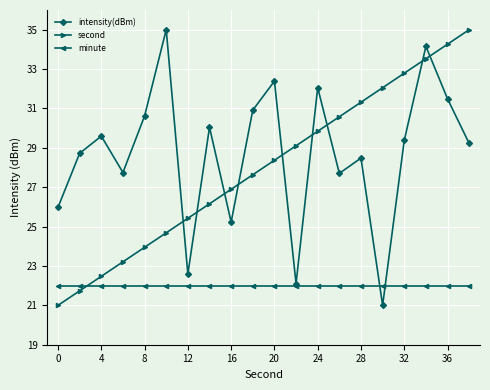

Reading left to right, transcribe all the data shown in this chart.

intensity(dBm): 26.0	28.7	29.6	27.7	30.6	35.0	22.6	30.0	25.2	30.9	32.4	22.1	32.1	27.7	28.5	21.0	29.4	34.2	31.5	29.2
second: 21.0	21.7	22.5	23.2	23.9	24.7	25.4	26.2	26.9	27.6	28.4	29.1	29.8	30.6	31.3	32.1	32.8	33.5	34.3	35.0
minute: 22.0	22.0	22.0	22.0	22.0	22.0	22.0	22.0	22.0	22.0	22.0	22.0	22.0	22.0	22.0	22.0	22.0	22.0	22.0	22.0